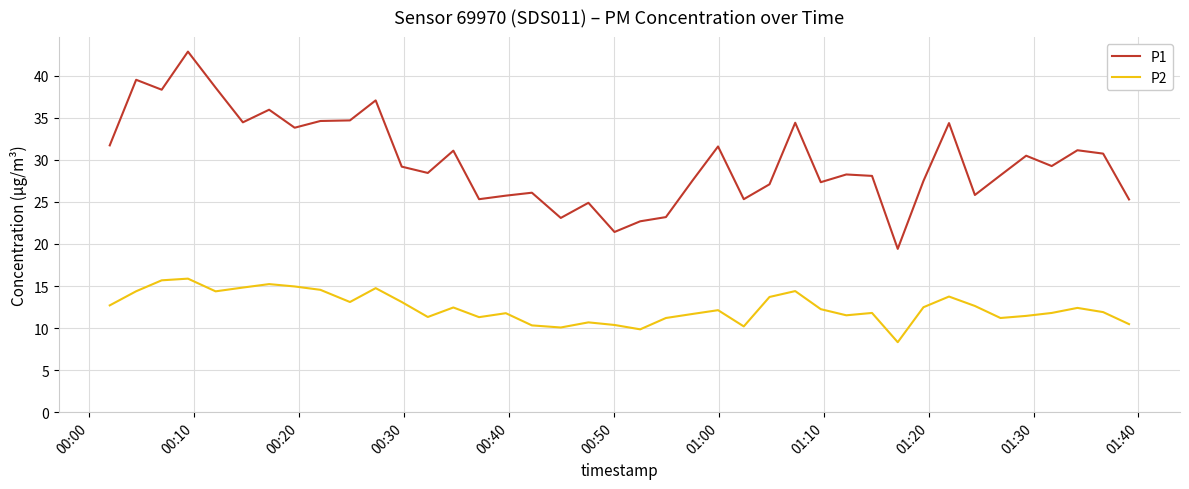

True or false: P2 and P1 intersect in this chart.

False